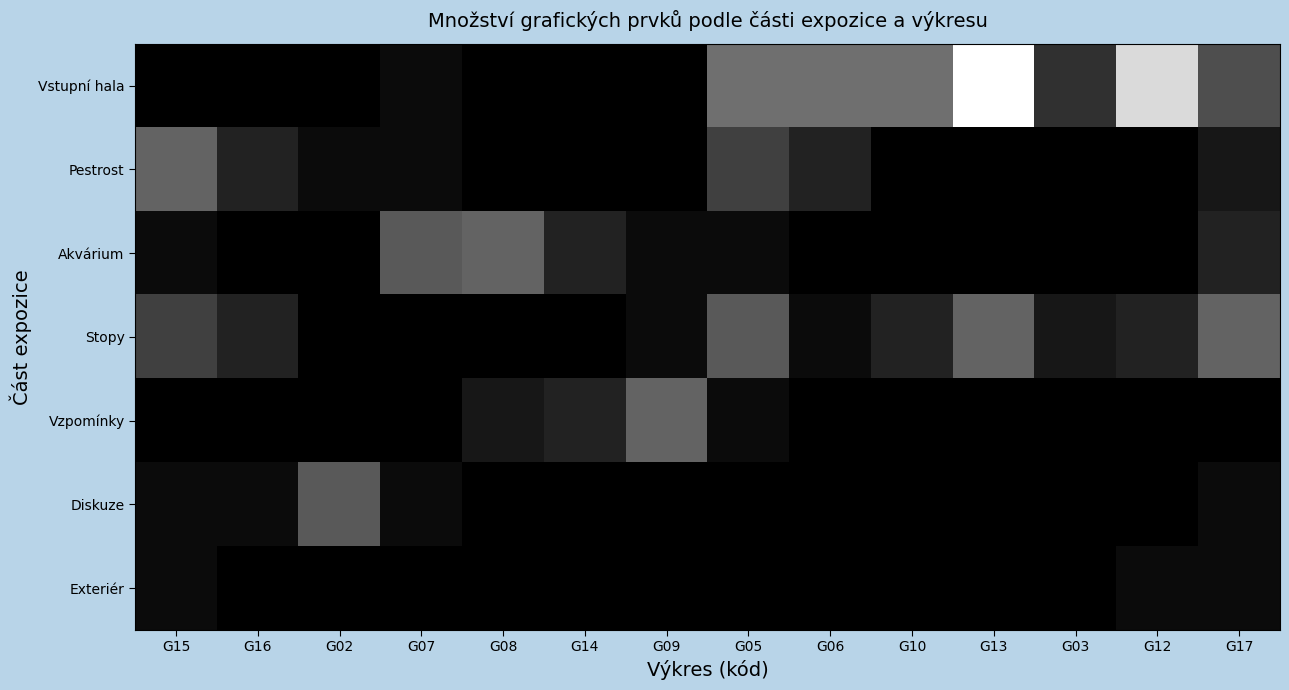

Count the number of data series in this chart.

7